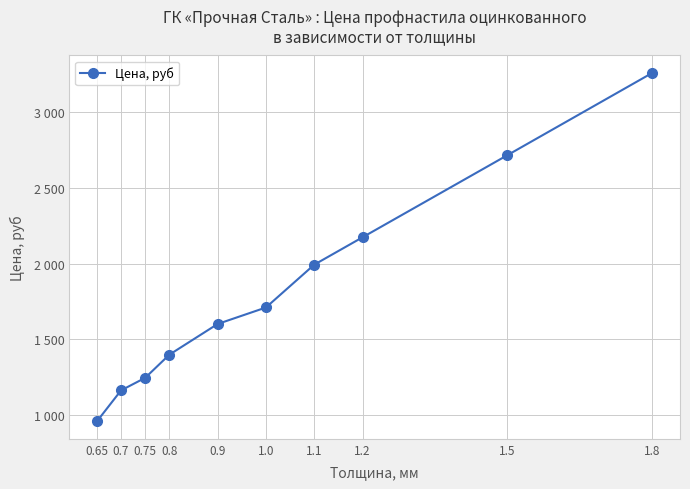

What is the difference between the maximum and minimum values?

2304